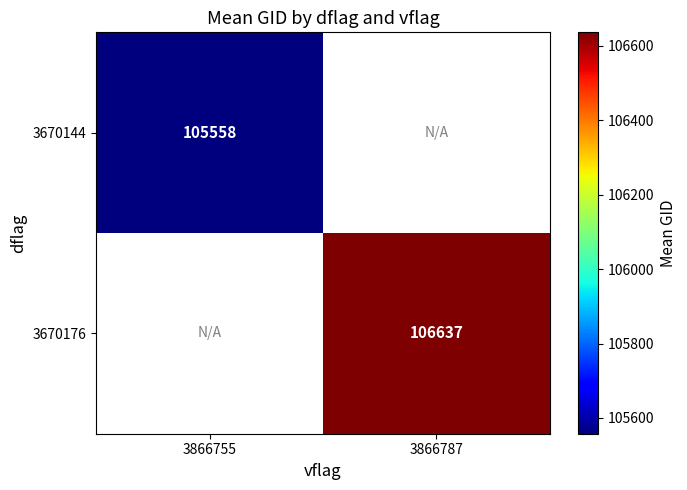

Is it true that 3670176 equals 152529.3 at 3866787?

False